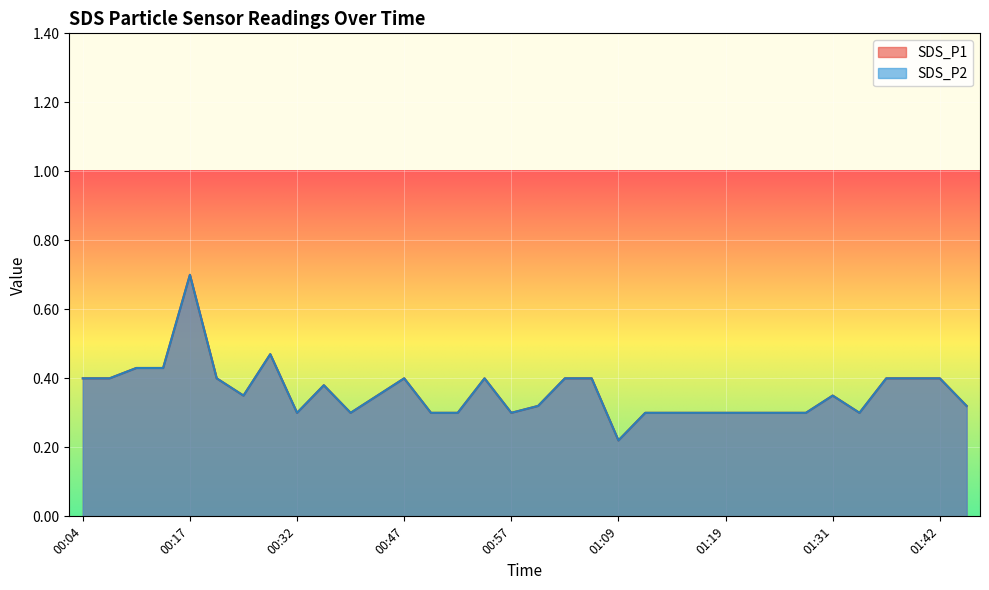

Between 00:14 and 00:17, which series saw the biggest shift?

SDS_P1